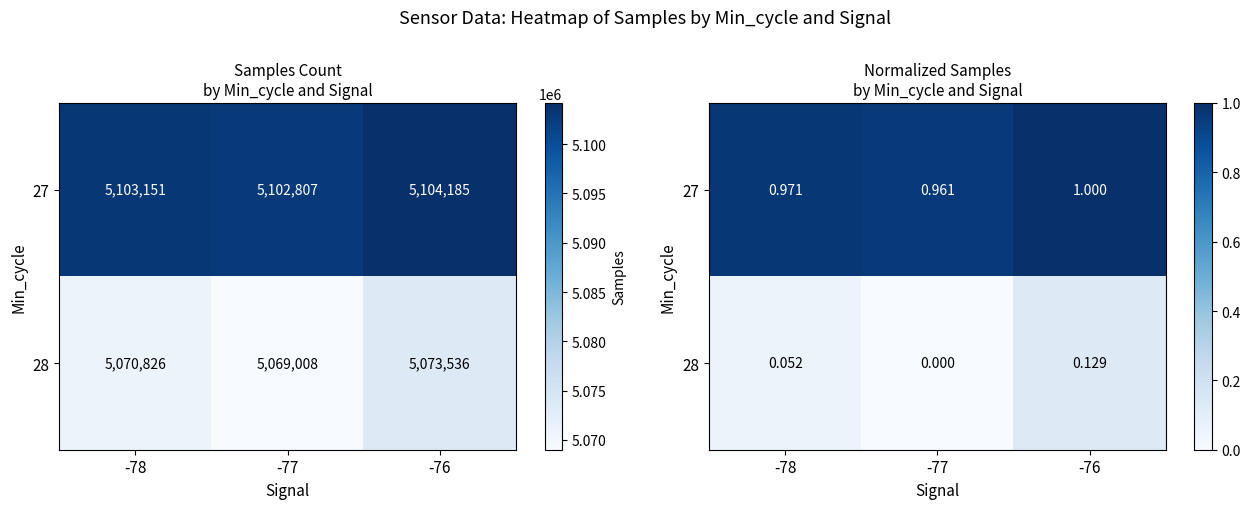

Rank the series by their average value, from lowest to highest.

28, 27